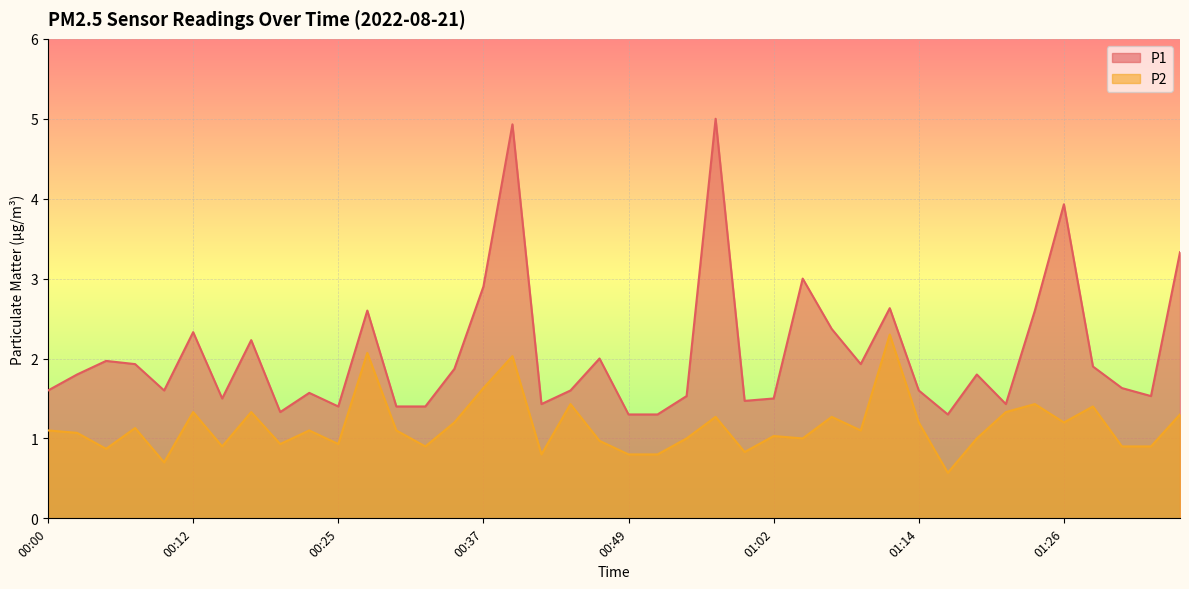

How many interior local valleys does the P2 series have?

12